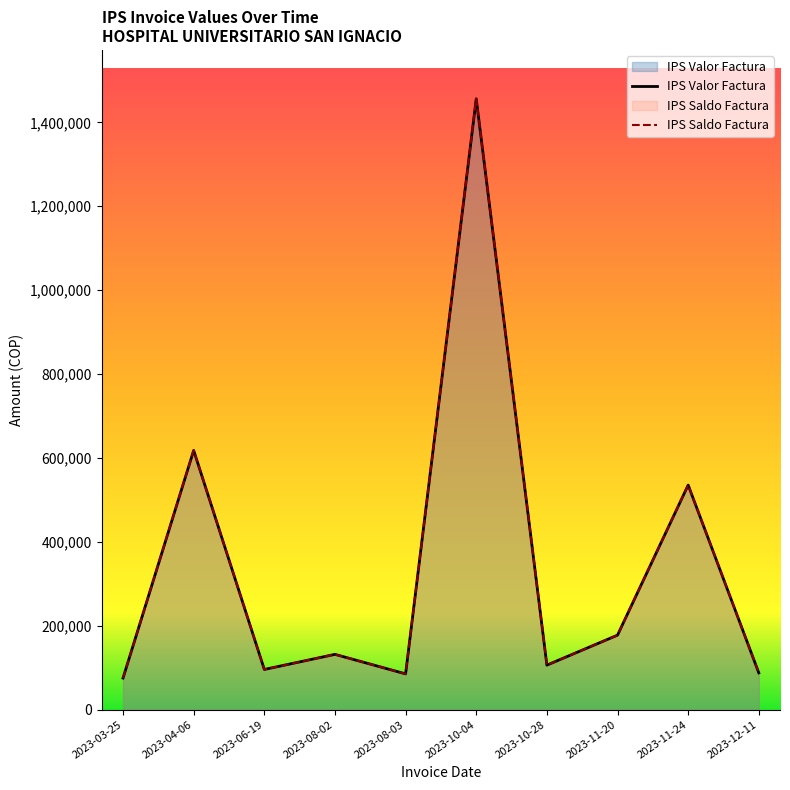

What is the average value of the IPS Valor Factura series?

336977